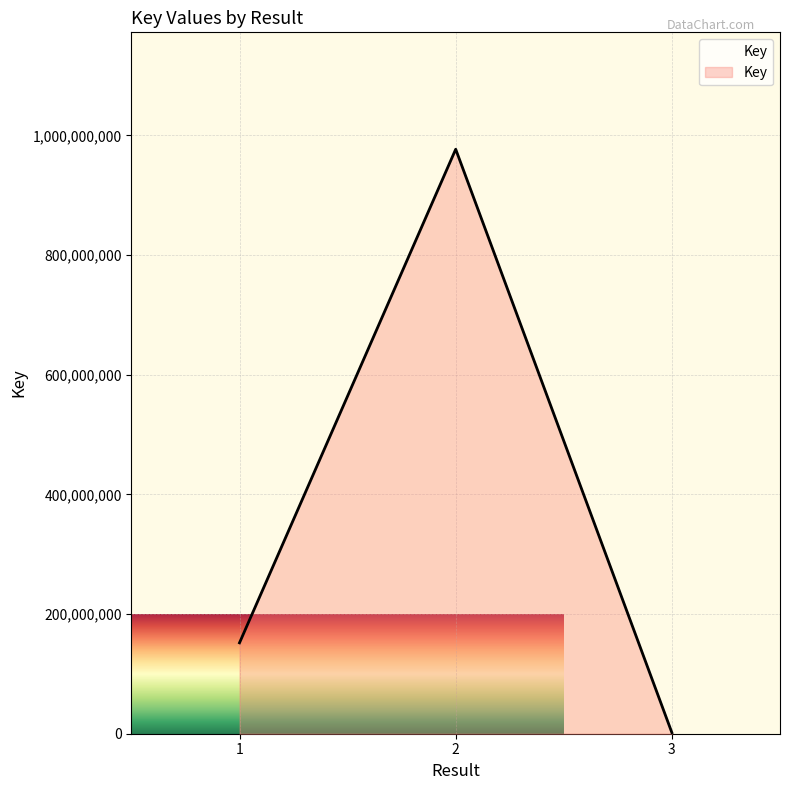

What is the sum of the values at 2 and 3?

978591928